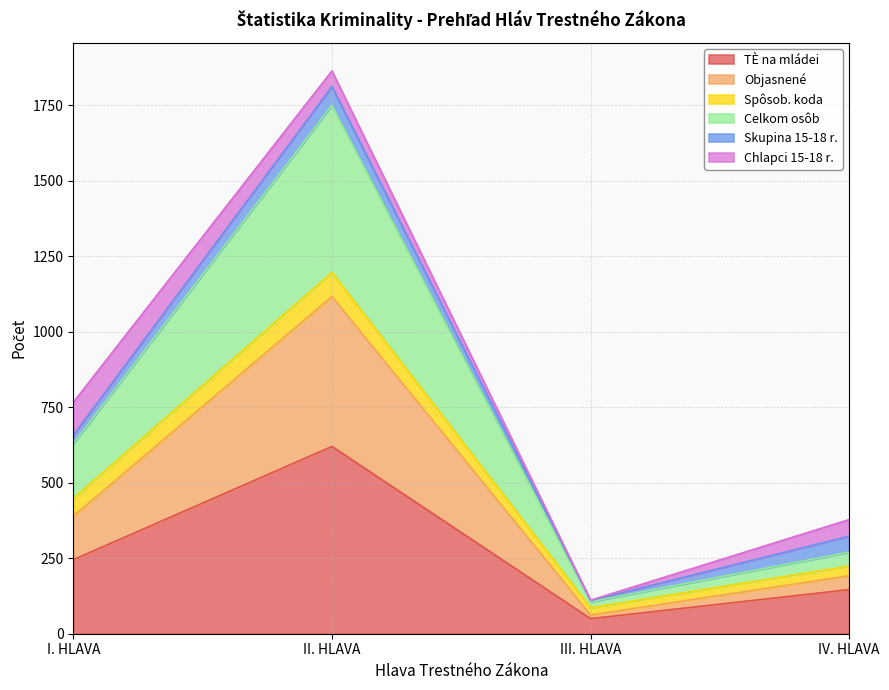

Which category has the lowest value in the TÈ na mládei series?

III. HLAVA